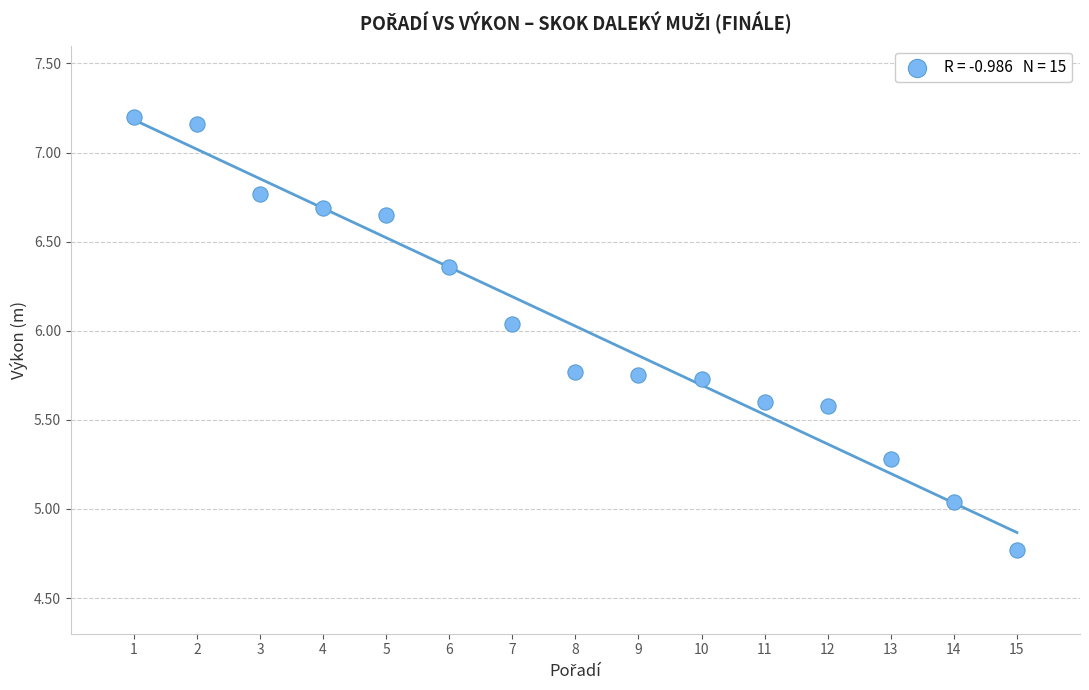

What is the range of X values (max minus min)?

14.0